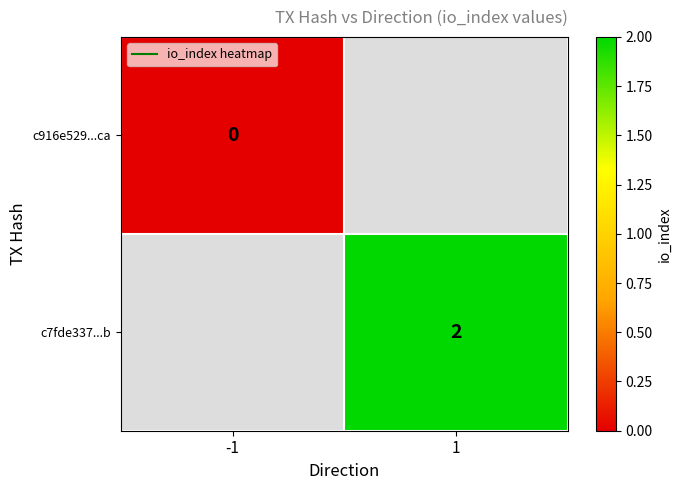

At which label does c7fde337...b reach its minimum?

-1